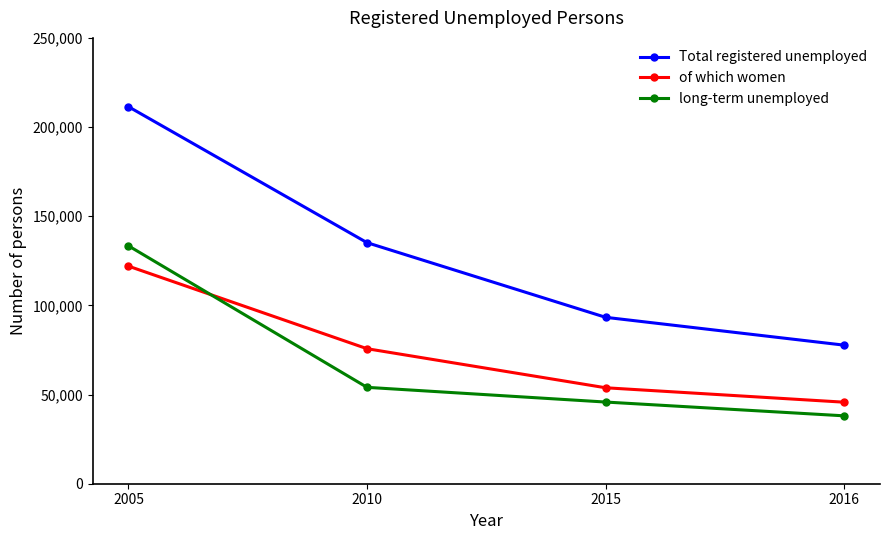

Rank the categories by Total registered unemployed value from highest to lowest.

2005, 2010, 2015, 2016